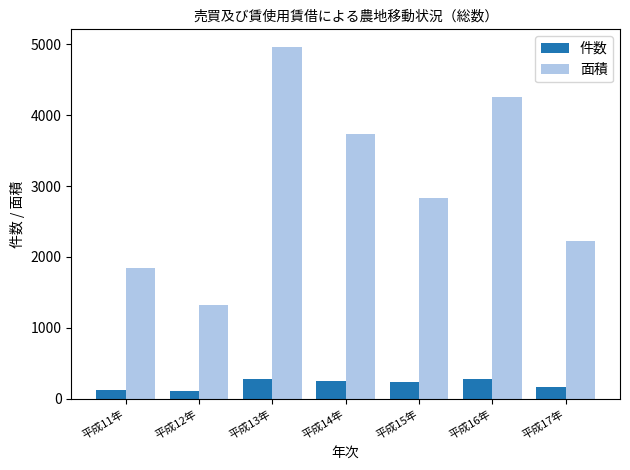

What is the sum of all 件数 values?

1457